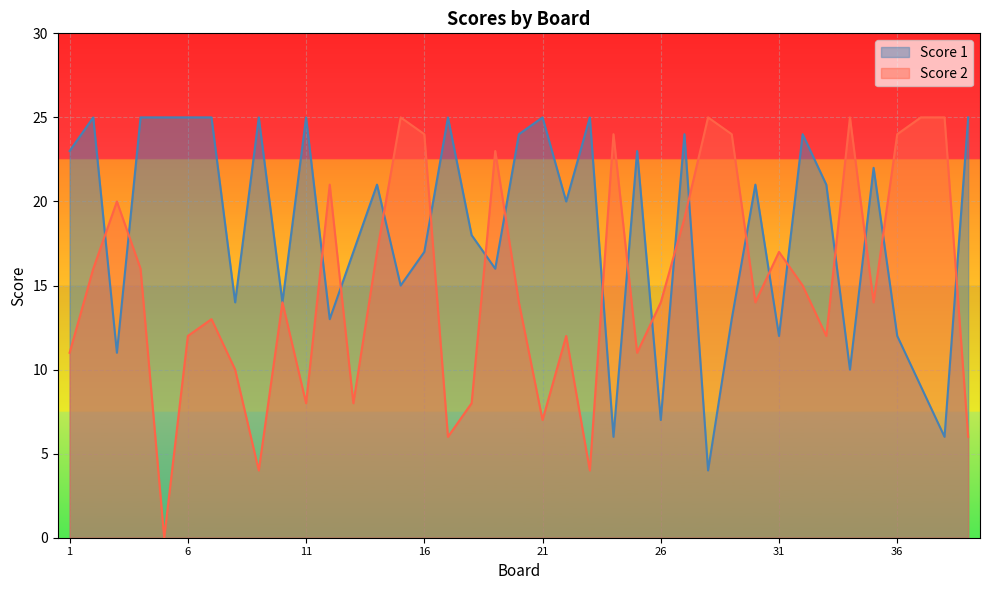

In Score 2, how many points are higher than both neighbors (excluding endpoints)?

11